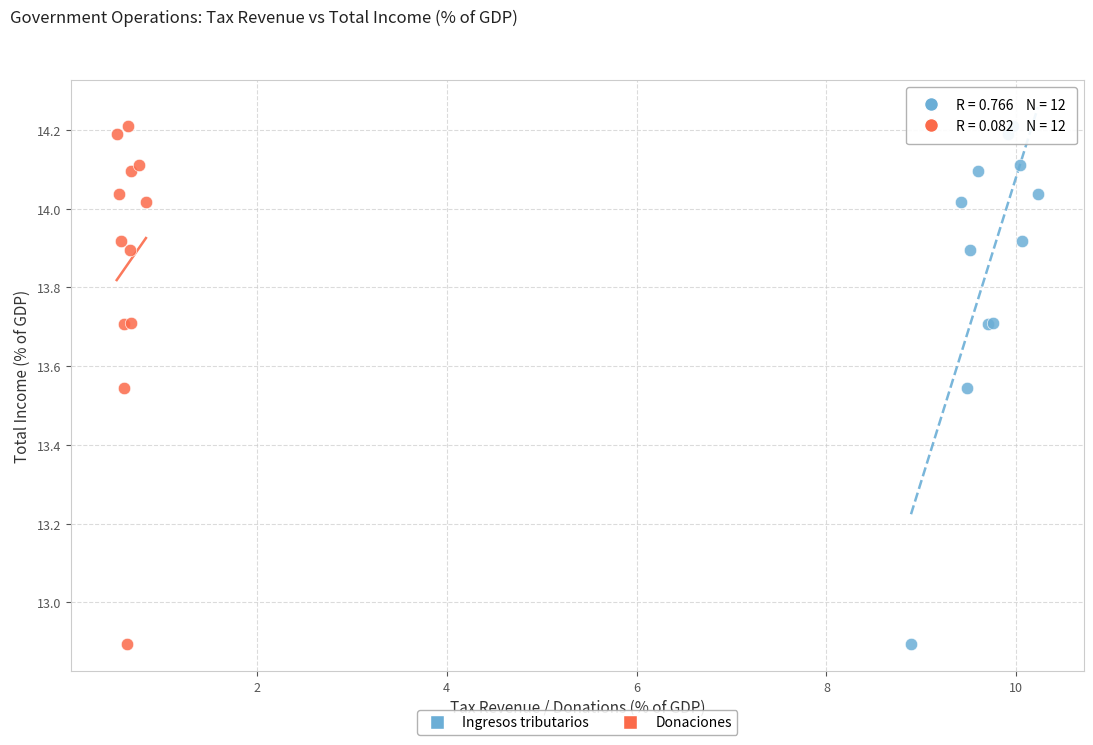

What are all the series names shown in the legend?

Ingresos tributarios, Donaciones